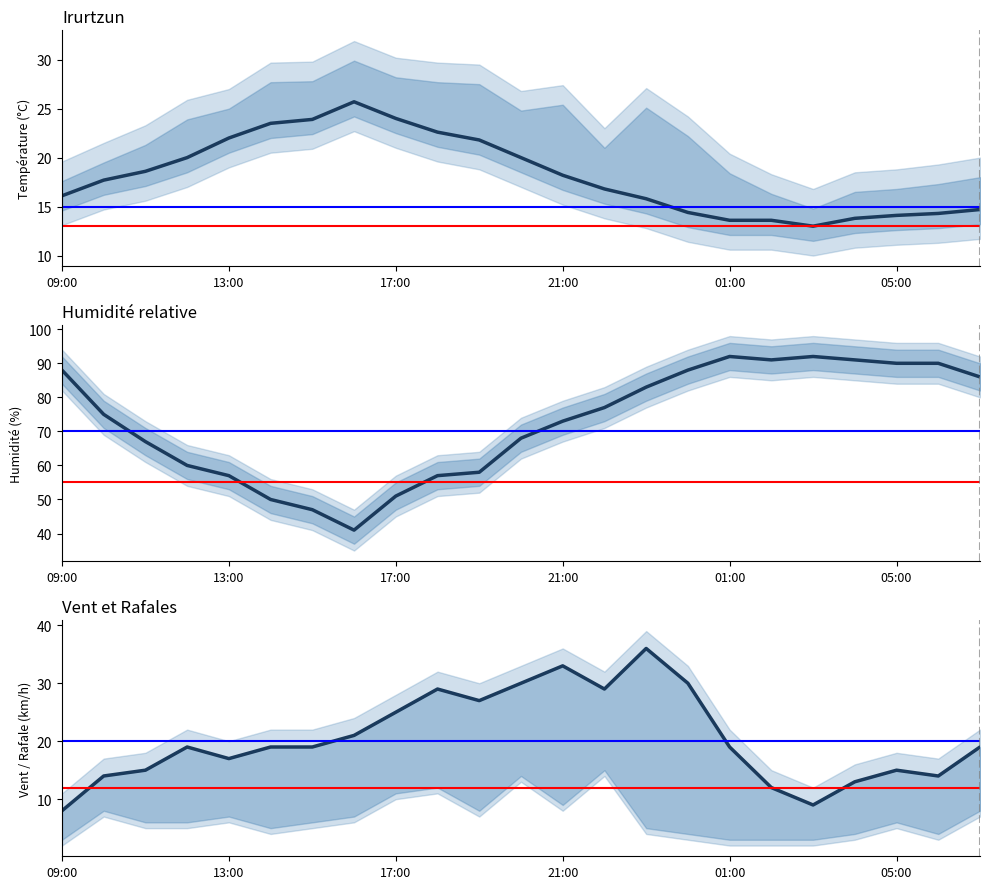

The value of Humidité (%) at 13 is 36.6. True or false?

False